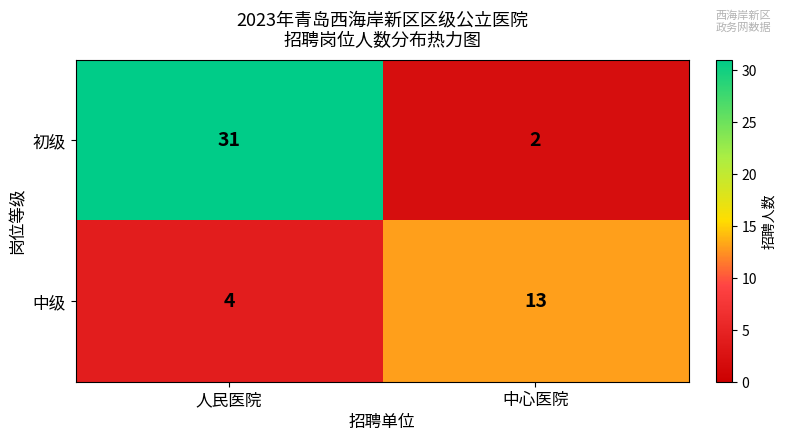

What is the total value across all series at 人民医院?

35